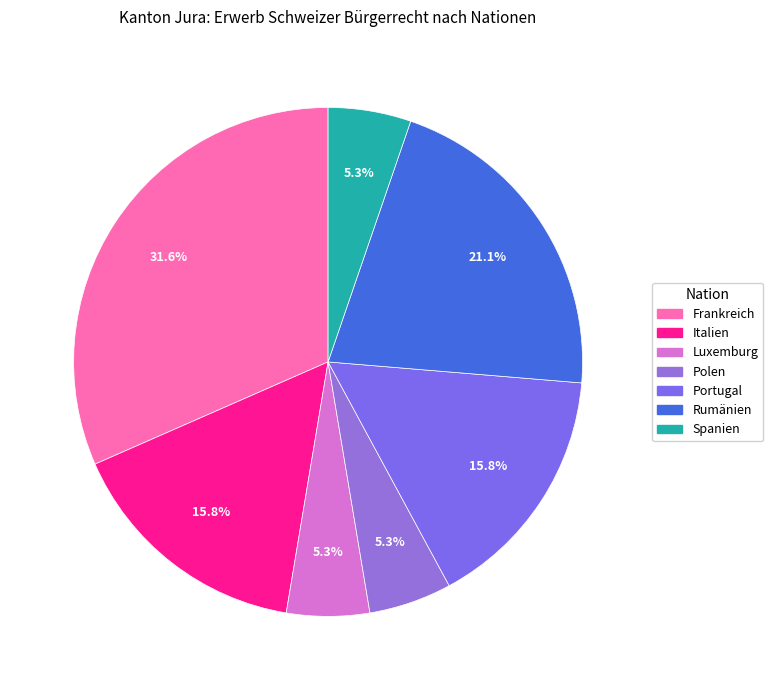

How many segments does this pie chart have?

7